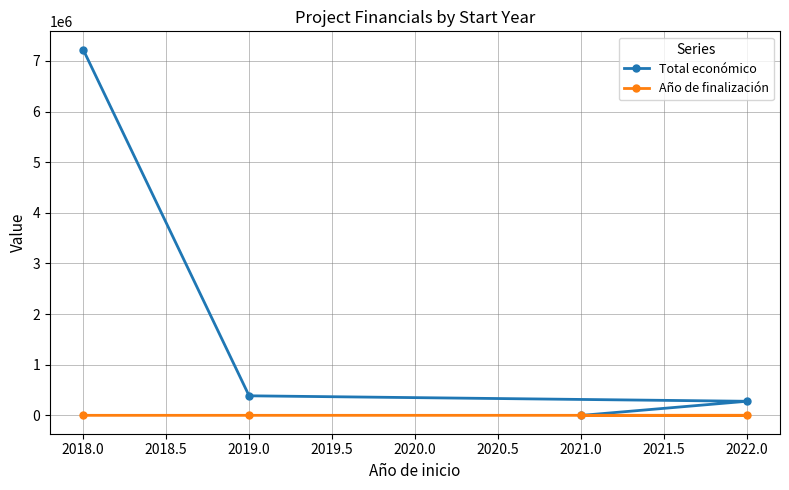

Which series has the largest total across all categories?

Total económico